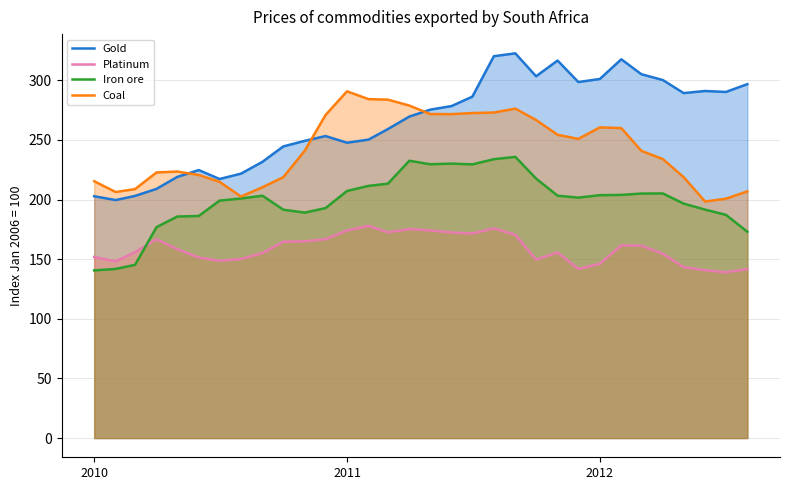

At how many categories does at least one series exceed 159?

32